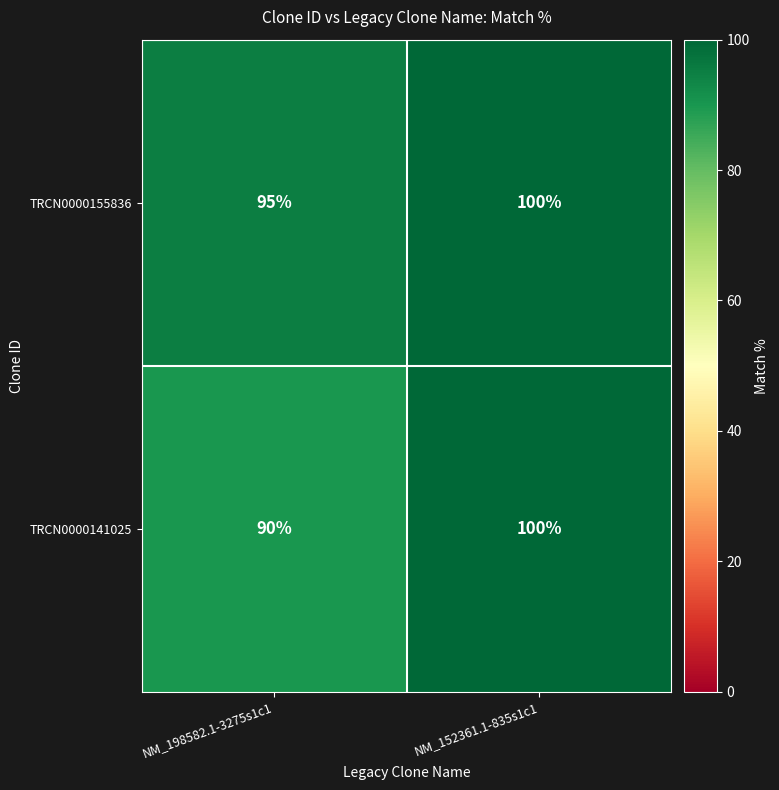

What is the smallest value displayed?

90